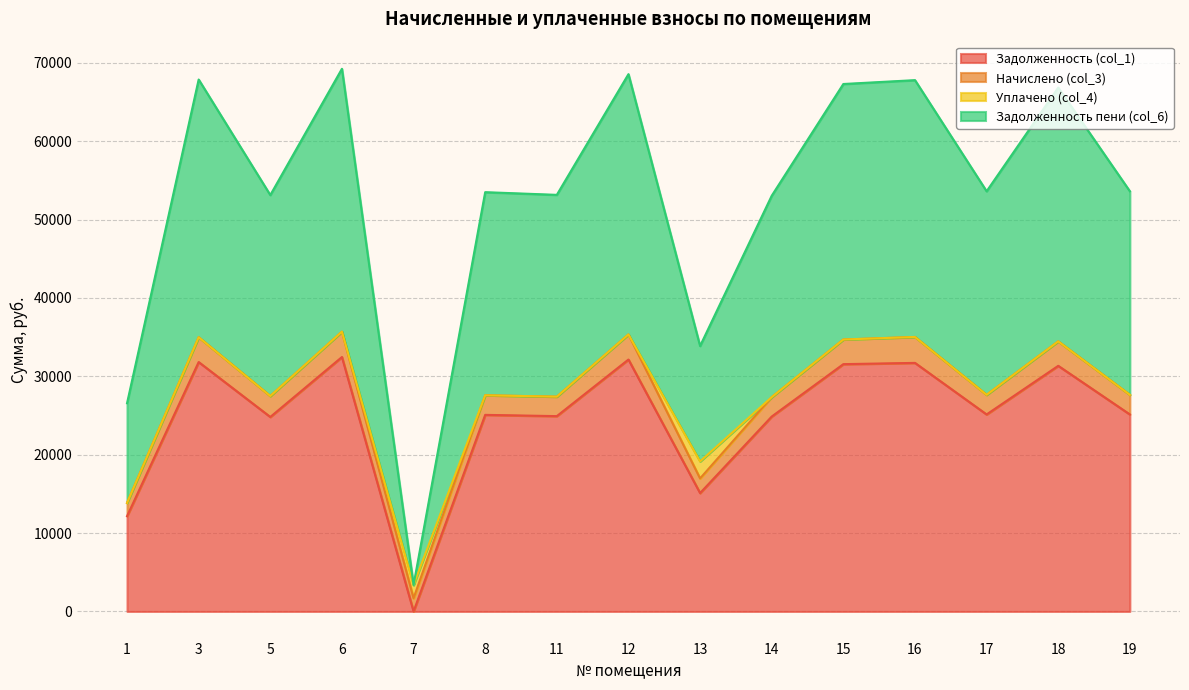

What is the highest value of the Задолженность (col_1) series?

32464.9